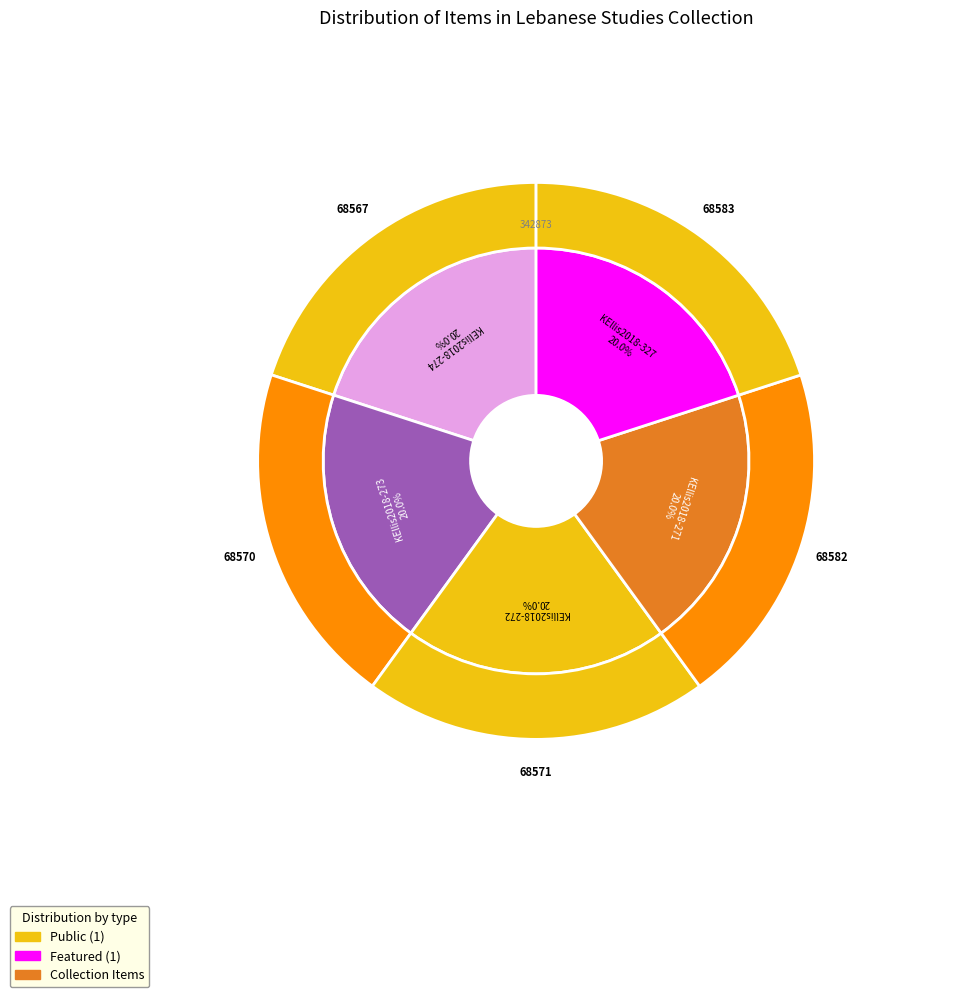

Is KEllis2018-273 the majority of the pie?

No